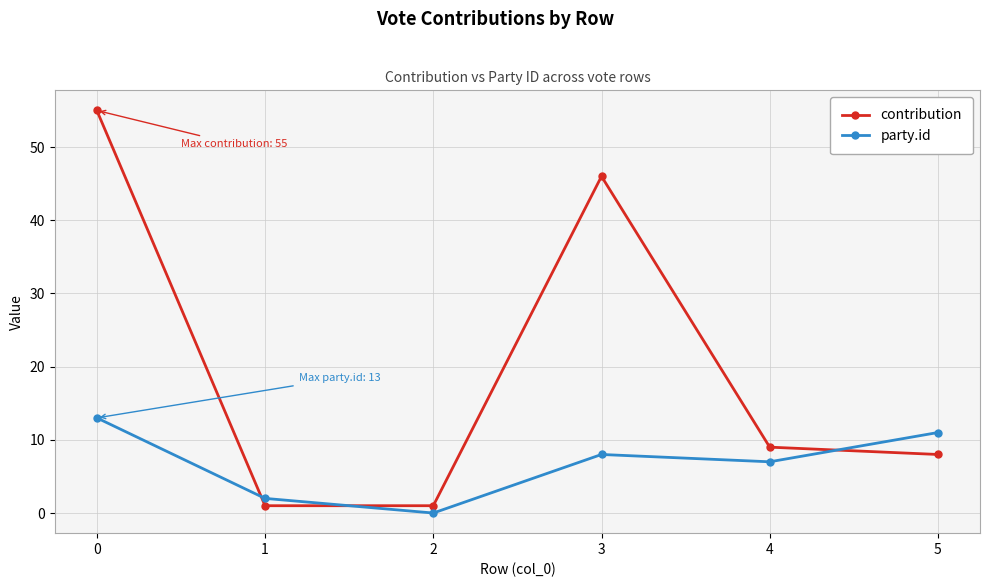

Reading left to right, transcribe all the data shown in this chart.

contribution: 0=55	1=1	2=1	3=46	4=9	5=8
party.id: 0=13	1=2	2=0	3=8	4=7	5=11